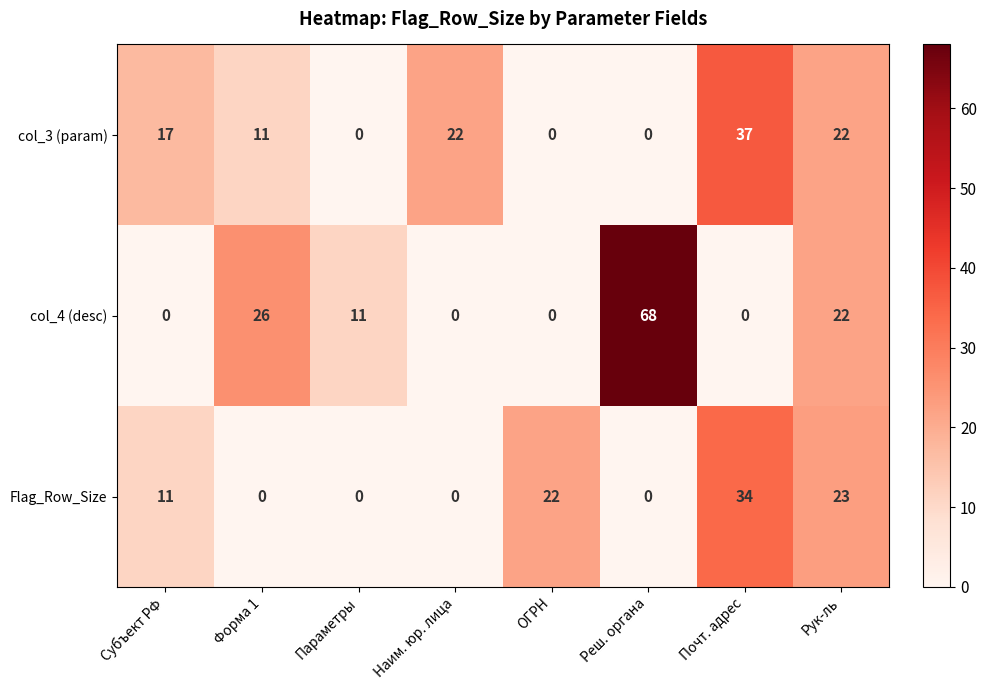

Which series has the largest range (max minus min)?

col_4 (desc)